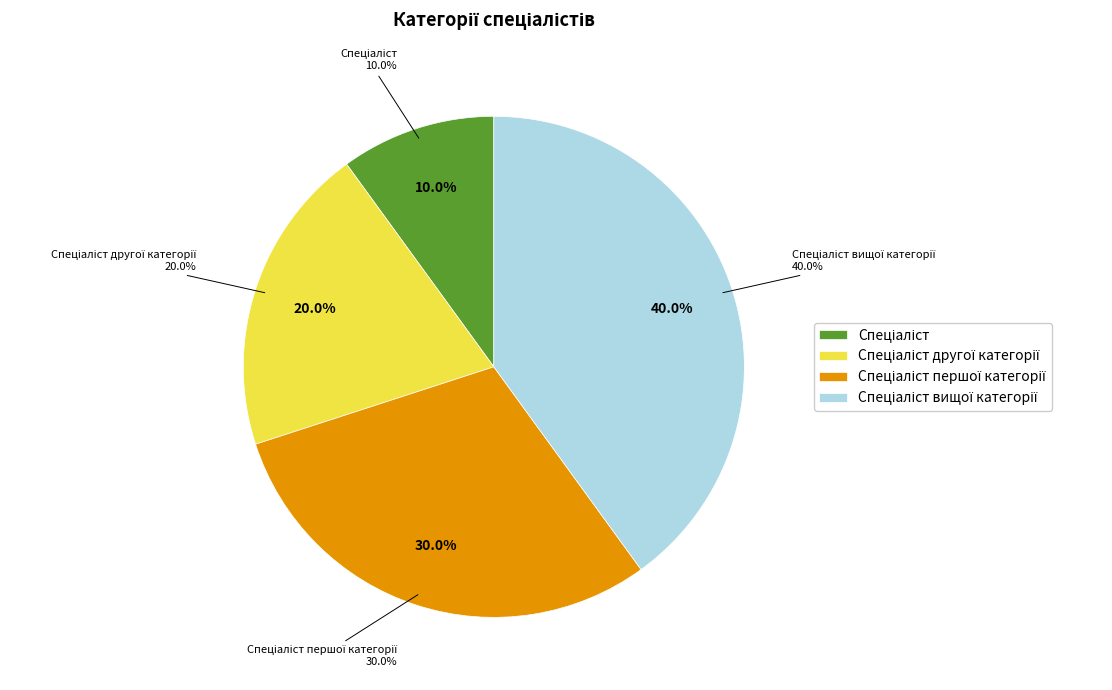

What is the total percentage of Спеціаліст другої категорії and Спеціаліст вищої категорії?

60.0%